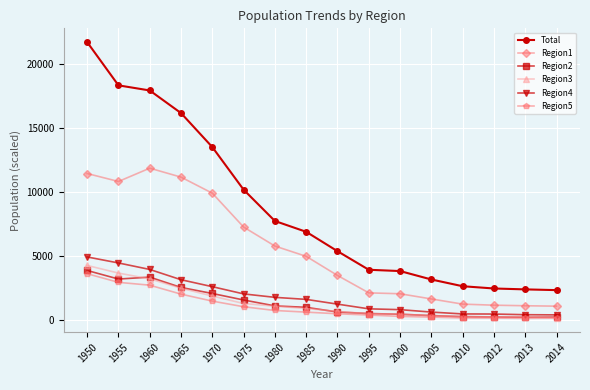

At which category is the sum across all series the highest?

1950